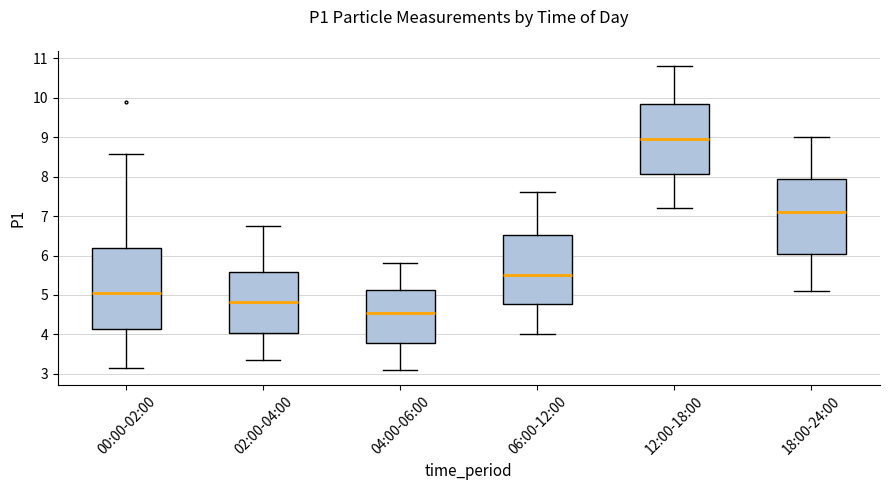

Which box's median line is the lowest?

04:00-06:00